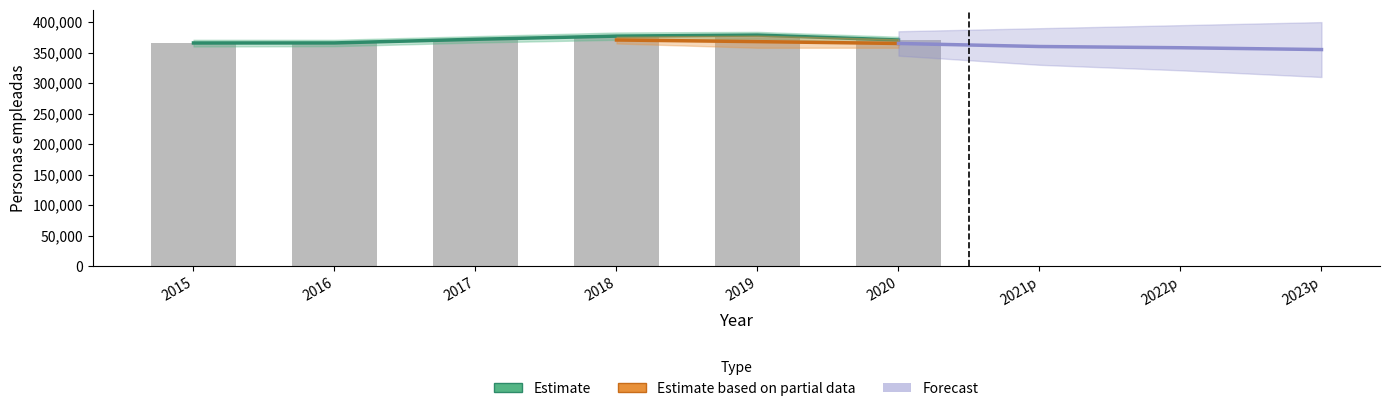

What is the maximum value for 2020?

370697